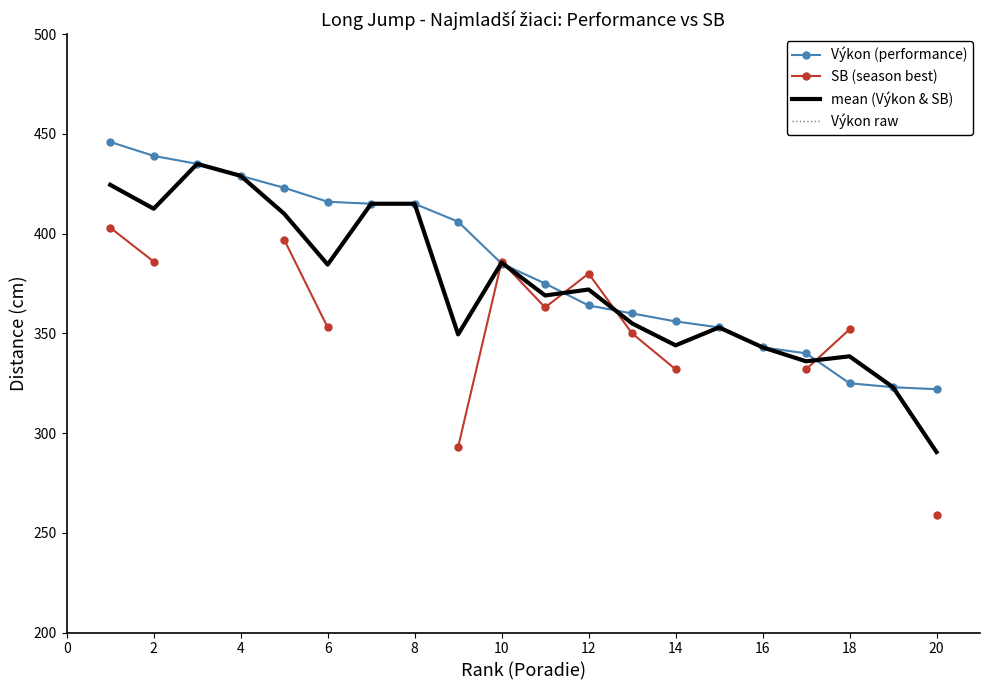

True or false: Výkon raw has more than 2 points higher than both neighbors.

False